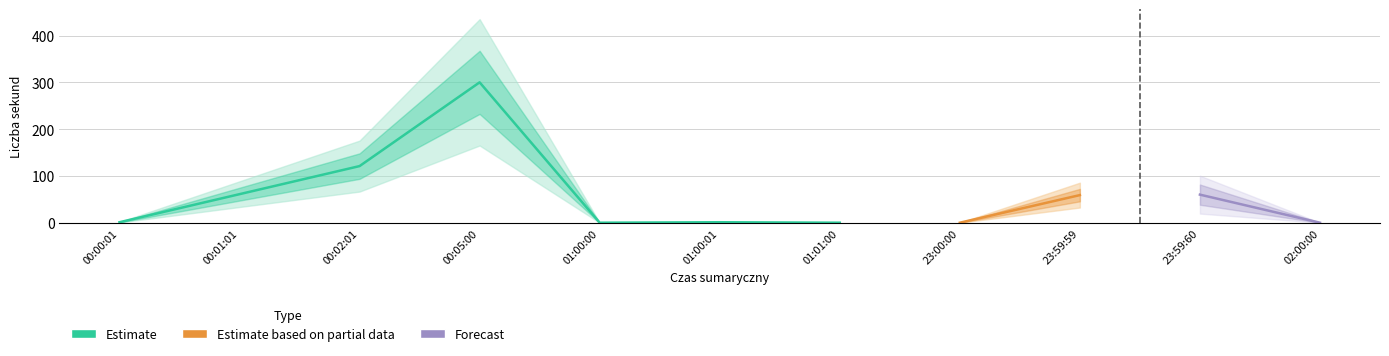

How many data points are above 1?

5